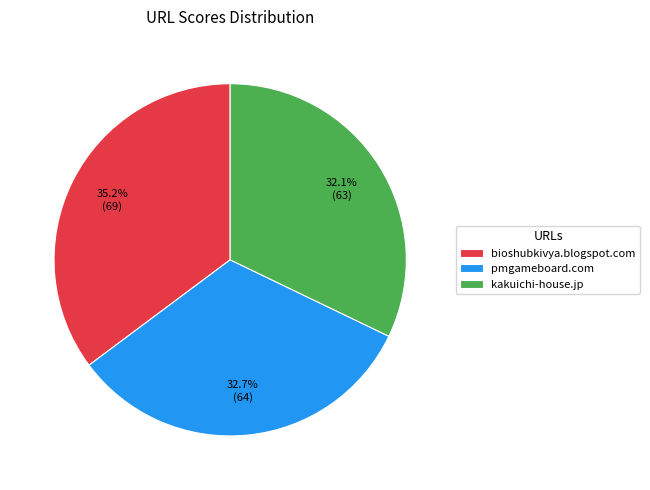

To the nearest percent, what is the combined percentage of pmgameboard.com and bioshubkivya.blogspot.com?

68%